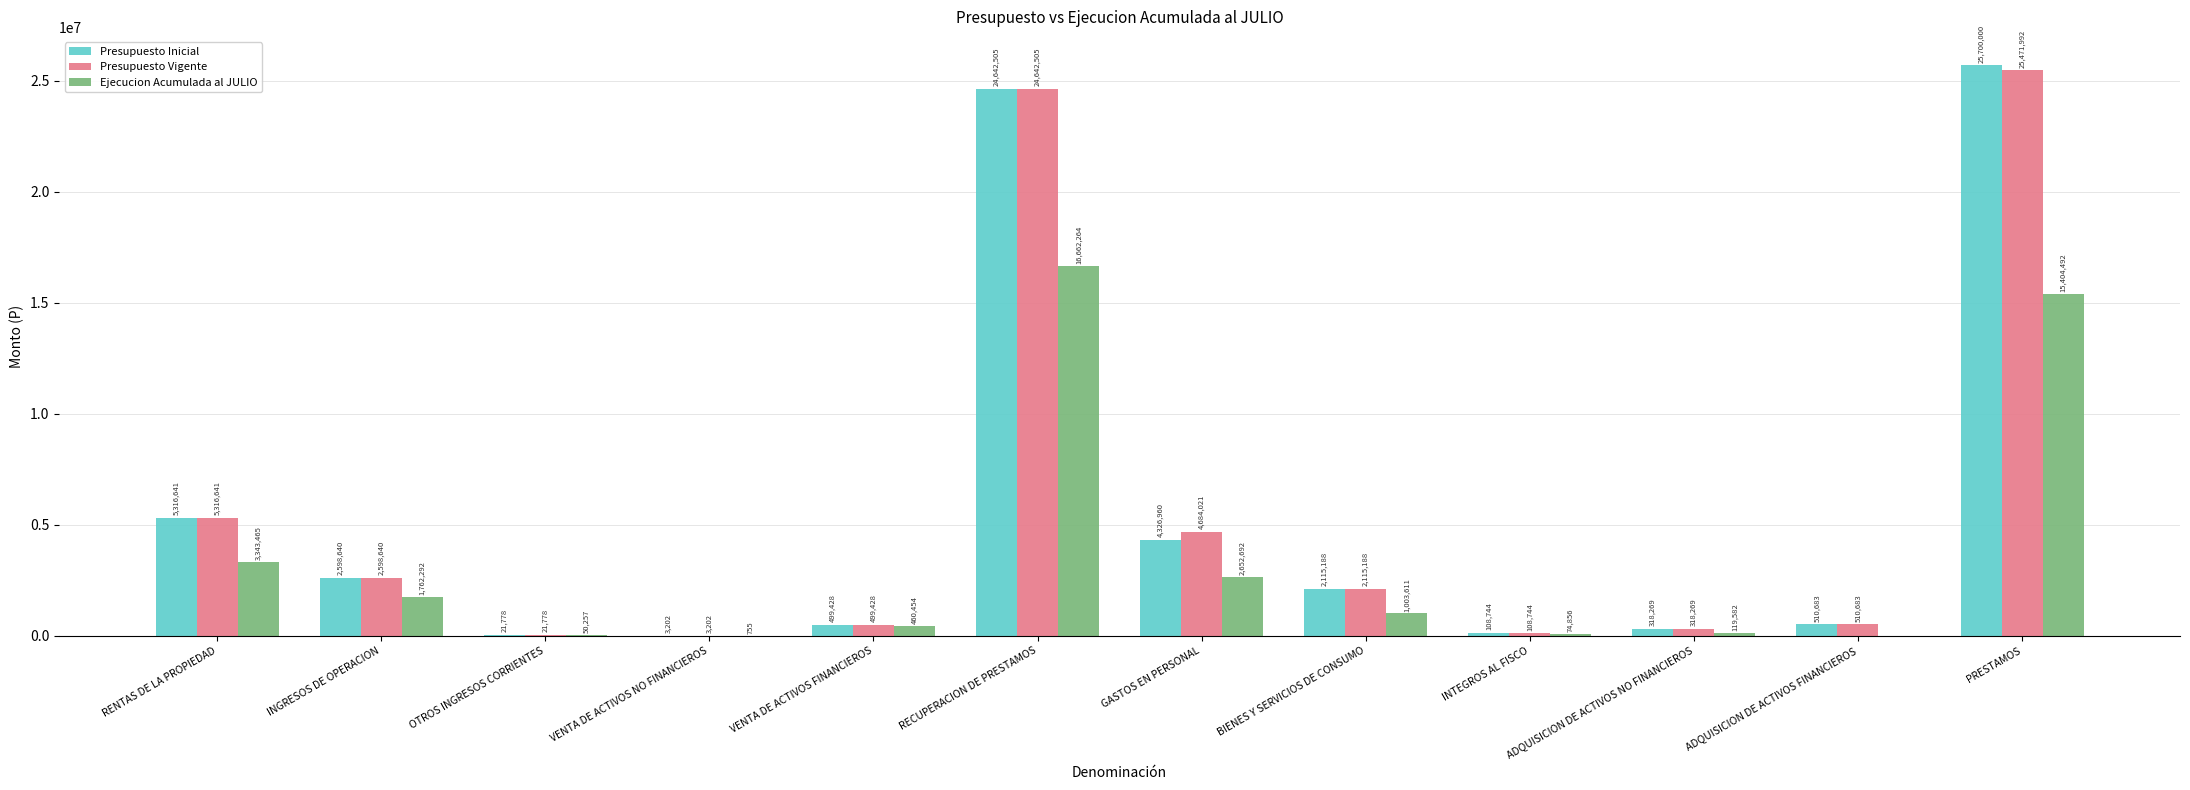

True or false: Presupuesto Vigente has a value of 2598640 at INGRESOS DE OPERACION.

True